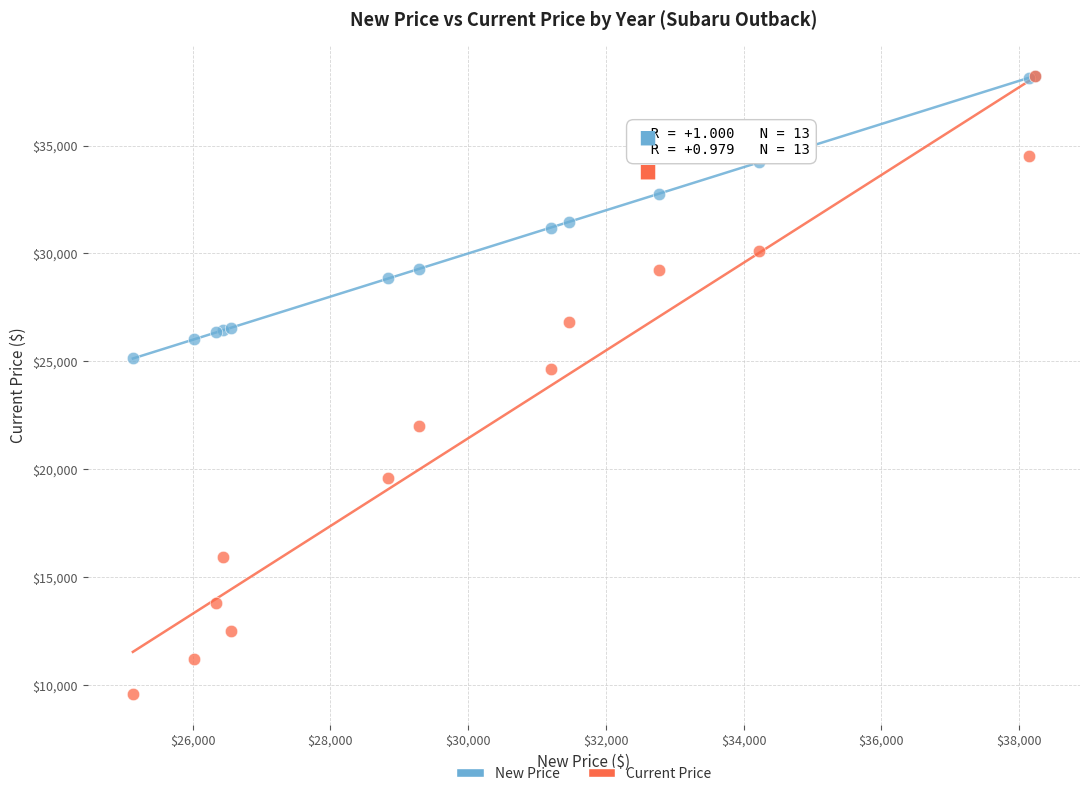

In the Current Price series, what Y value is closest to 23902?

24621